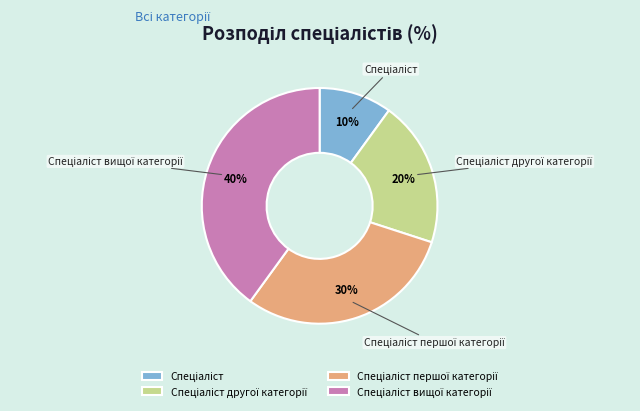

Count the number of slices in the pie.

4